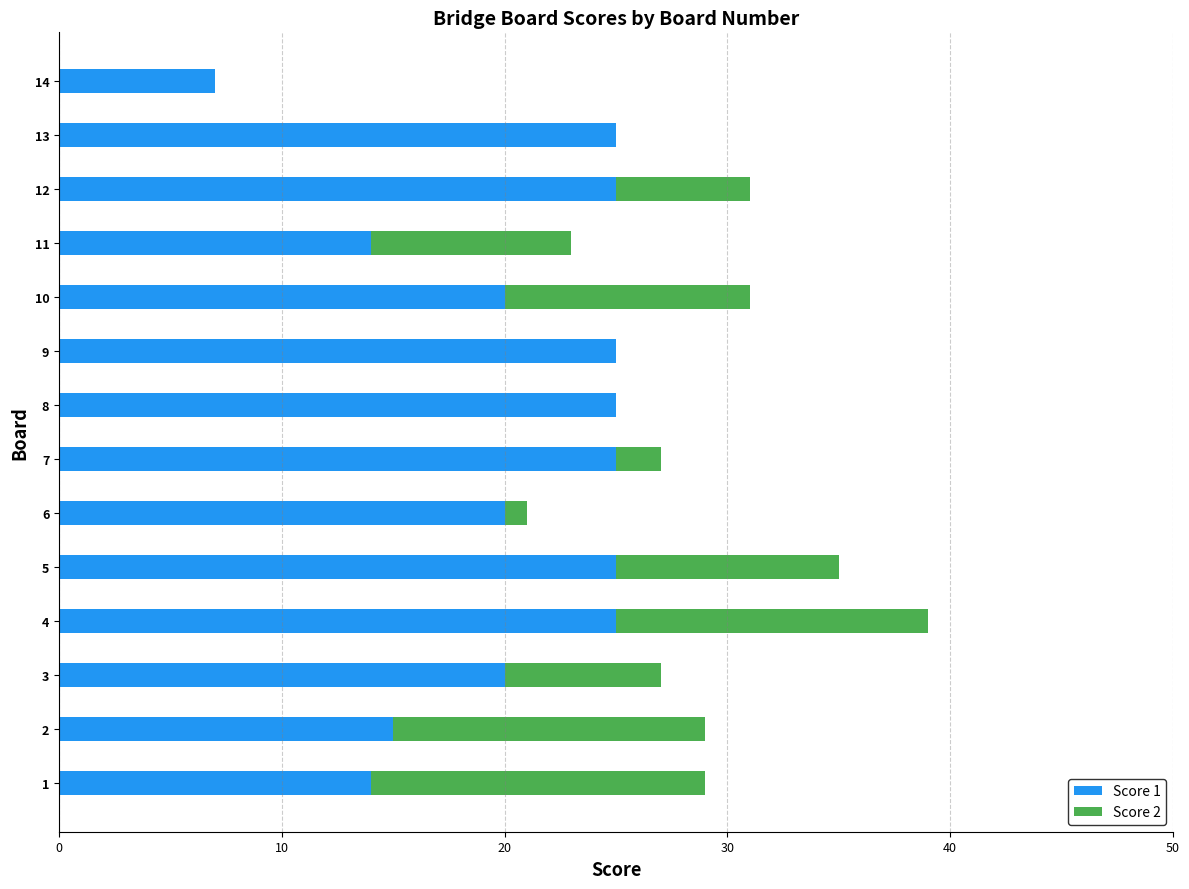

What is the average value of the Score 1 series?

20